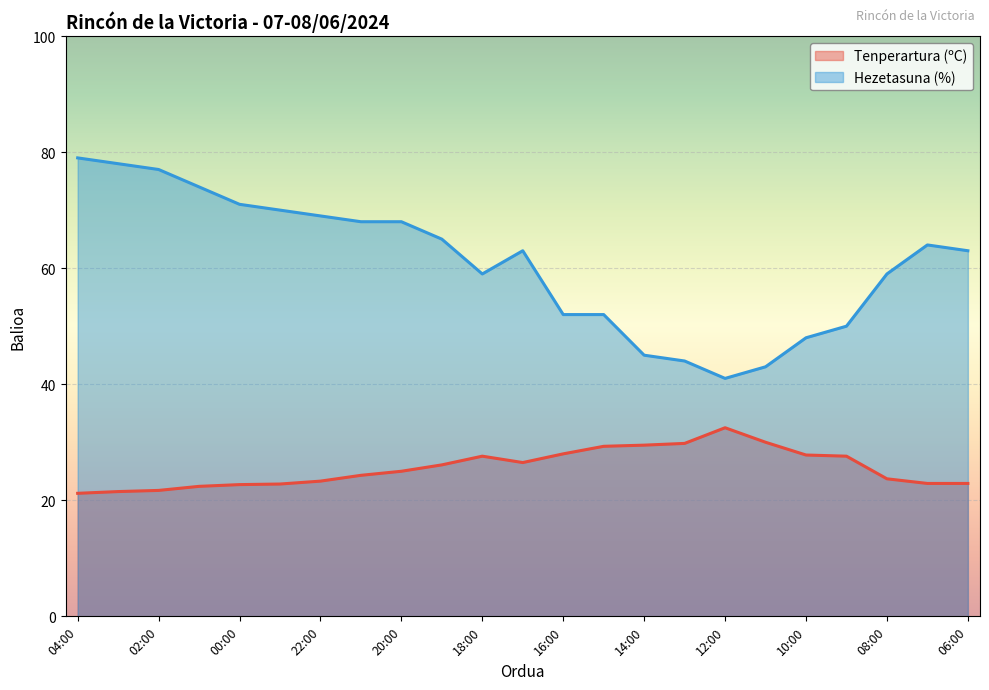

What is the smallest value displayed?

21.2